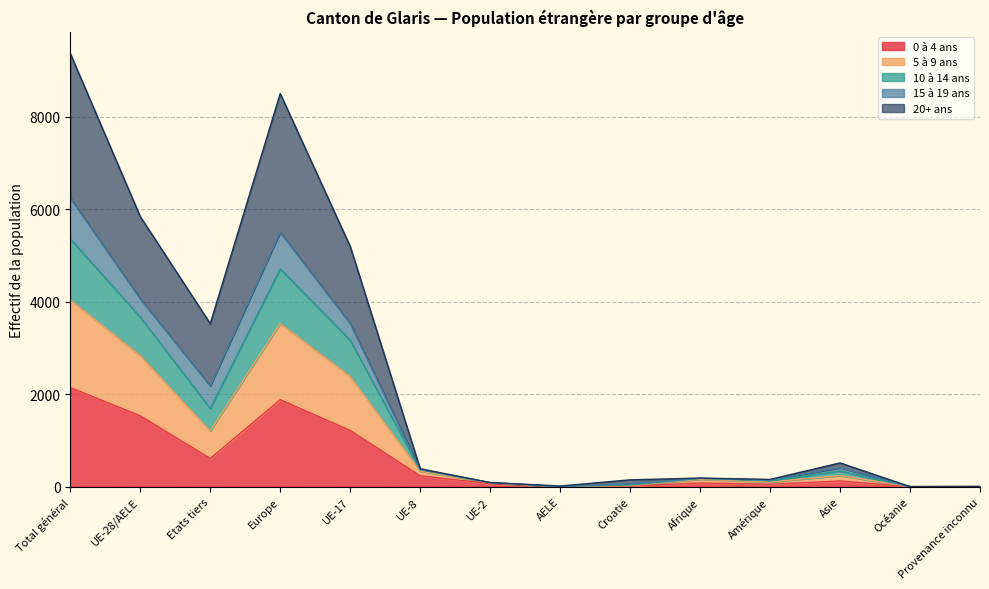

True or false: 10 à 14 ans and 0 à 4 ans intersect in this chart.

False